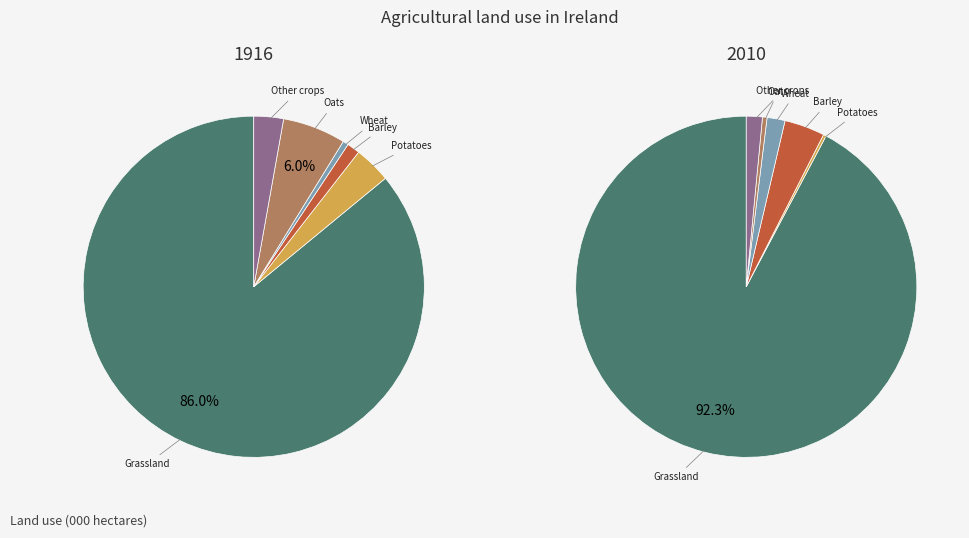

The 1 slice represents 0% of the pie. True or false?

True